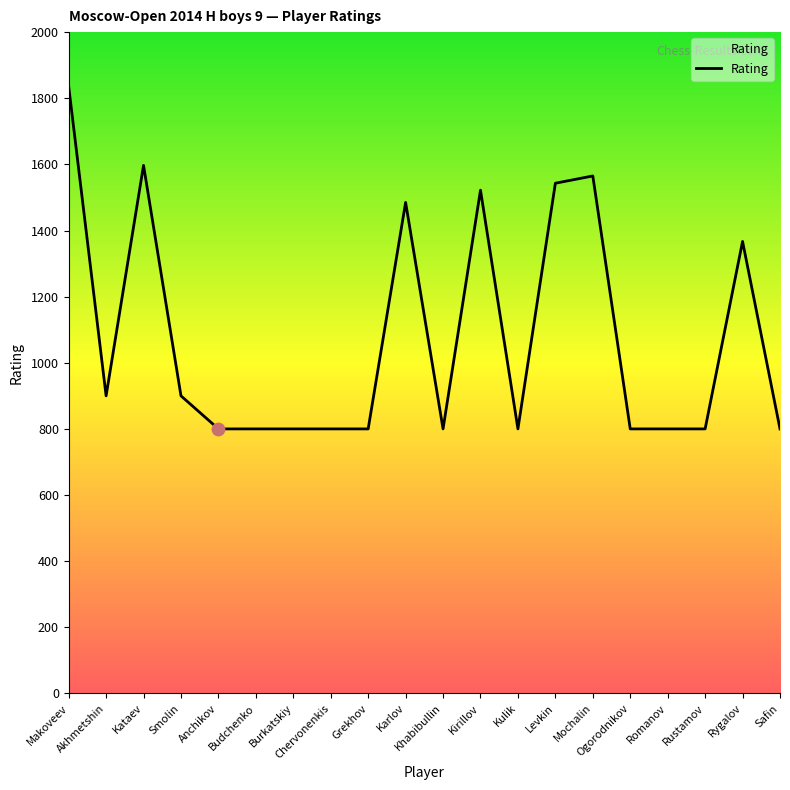

Which has a higher value, Kirillov or Romanov?

Kirillov